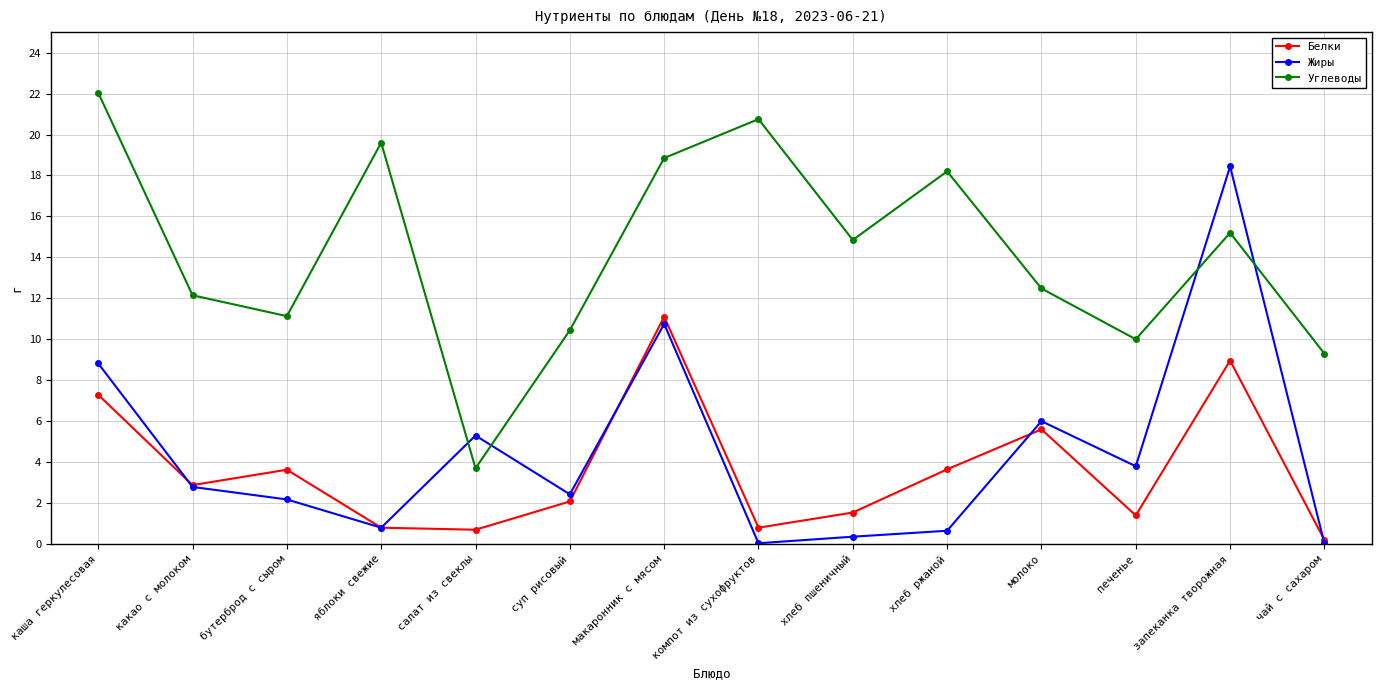

What position from the left is молоко?

11